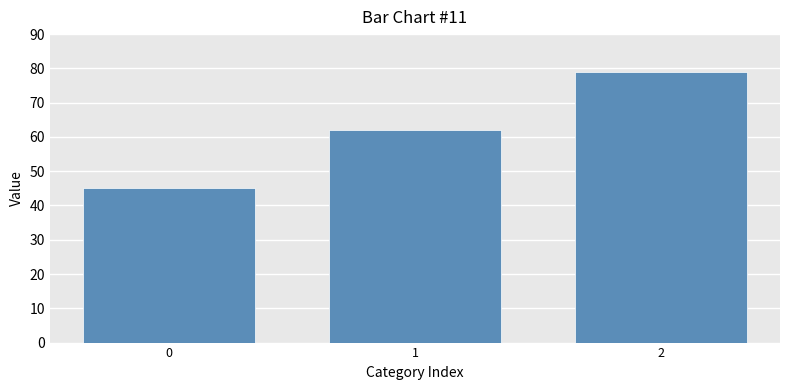

What is the sum of the values at 0 and 2?

124